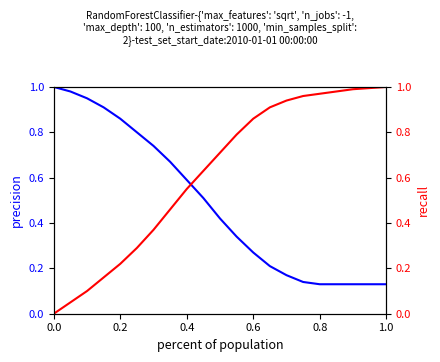

True or false: precision has more than 2 points higher than both neighbors.

False